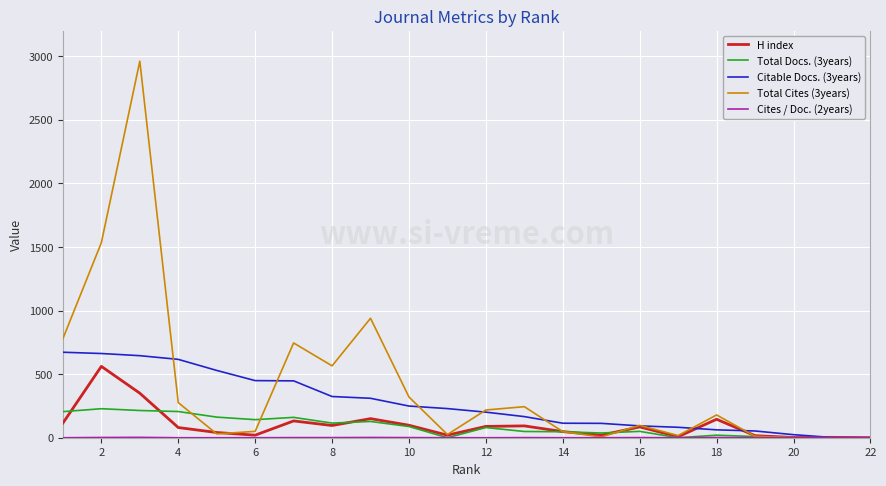

Which series has the largest total across all categories?

Total Cites (3years)